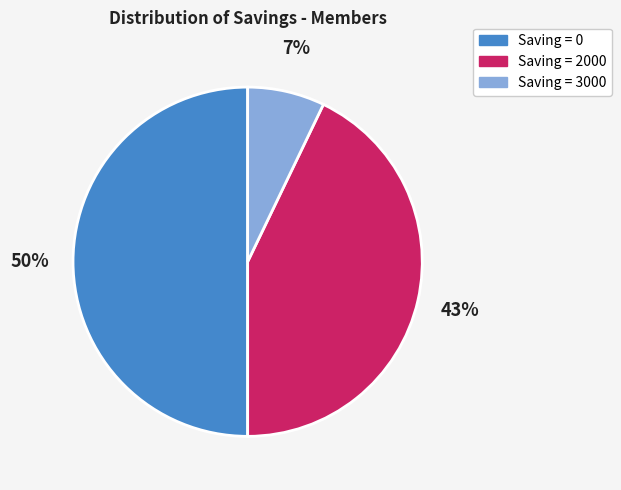

To the nearest percent, what is the difference between the largest and smallest slice percentages?

43%